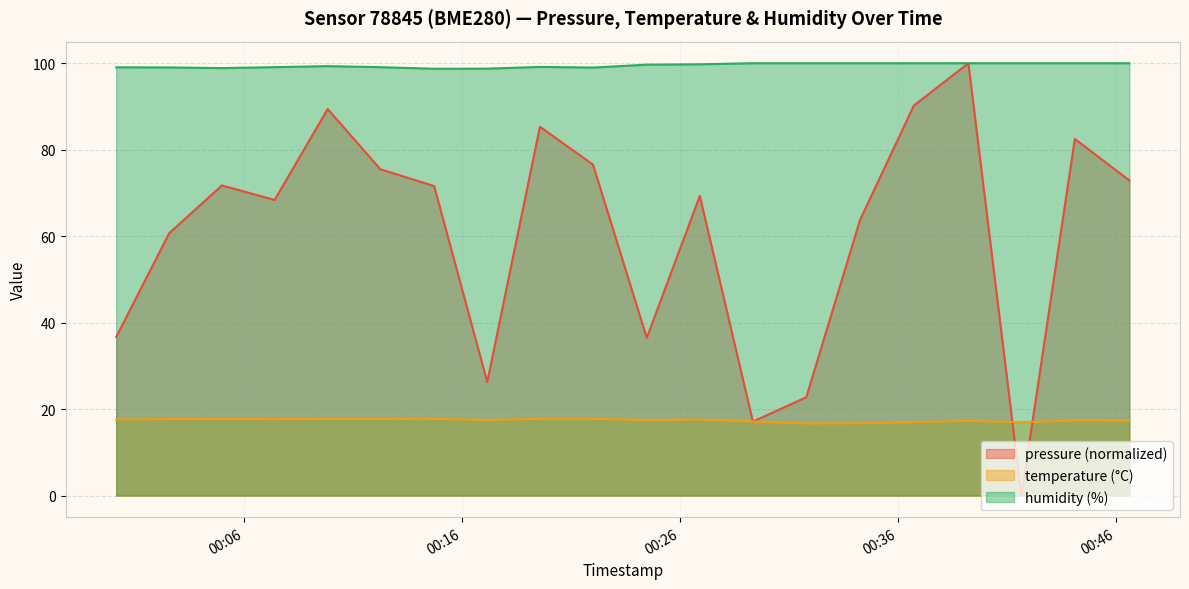

Reading left to right, transcribe all the data shown in this chart.

pressure: 2023-07-20T00:00:09=36.7	2023-07-20T00:02:35=60.7	2023-07-20T00:05:00=71.7	2023-07-20T00:07:25=68.4	2023-07-20T00:09:51=89.4	2023-07-20T00:12:16=75.5	2023-07-20T00:14:44=71.6	2023-07-20T00:17:10=26.3	2023-07-20T00:19:35=85.3	2023-07-20T00:22:01=76.5	2023-07-20T00:24:29=36.5	2023-07-20T00:26:55=69.3	2023-07-20T00:29:21=17.1	2023-07-20T00:31:48=22.7	2023-07-20T00:34:16=63.8	2023-07-20T00:36:44=90.2	2023-07-20T00:39:14=100.0	2023-07-20T00:41:40=0.0	2023-07-20T00:44:07=82.5	2023-07-20T00:46:37=72.9
temperature: 2023-07-20T00:00:09=17.6	2023-07-20T00:02:35=17.7	2023-07-20T00:05:00=17.7	2023-07-20T00:07:25=17.7	2023-07-20T00:09:51=17.7	2023-07-20T00:12:16=17.7	2023-07-20T00:14:44=17.7	2023-07-20T00:17:10=17.5	2023-07-20T00:19:35=17.8	2023-07-20T00:22:01=17.7	2023-07-20T00:24:29=17.5	2023-07-20T00:26:55=17.6	2023-07-20T00:29:21=17.1	2023-07-20T00:31:48=16.6	2023-07-20T00:34:16=16.7	2023-07-20T00:36:44=17.0	2023-07-20T00:39:14=17.3	2023-07-20T00:41:40=16.9	2023-07-20T00:44:07=17.4	2023-07-20T00:46:37=17.3
humidity: 2023-07-20T00:00:09=99.1	2023-07-20T00:02:35=99.0	2023-07-20T00:05:00=98.9	2023-07-20T00:07:25=99.1	2023-07-20T00:09:51=99.3	2023-07-20T00:12:16=99.1	2023-07-20T00:14:44=98.7	2023-07-20T00:17:10=98.8	2023-07-20T00:19:35=99.2	2023-07-20T00:22:01=99.0	2023-07-20T00:24:29=99.7	2023-07-20T00:26:55=99.8	2023-07-20T00:29:21=100.0	2023-07-20T00:31:48=100.0	2023-07-20T00:34:16=100.0	2023-07-20T00:36:44=100.0	2023-07-20T00:39:14=100.0	2023-07-20T00:41:40=100.0	2023-07-20T00:44:07=100.0	2023-07-20T00:46:37=100.0